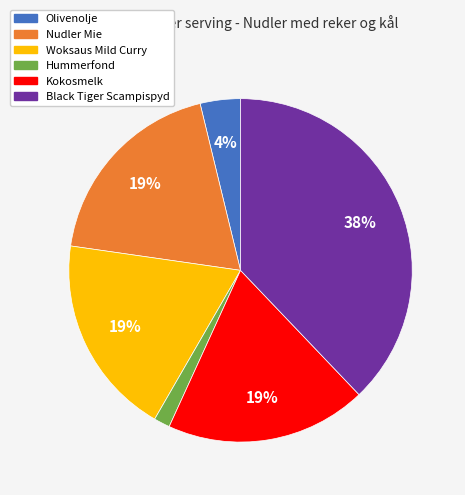

Combined, do Black Tiger Scampispyd and Nudler Mie account for over 50%?

Yes